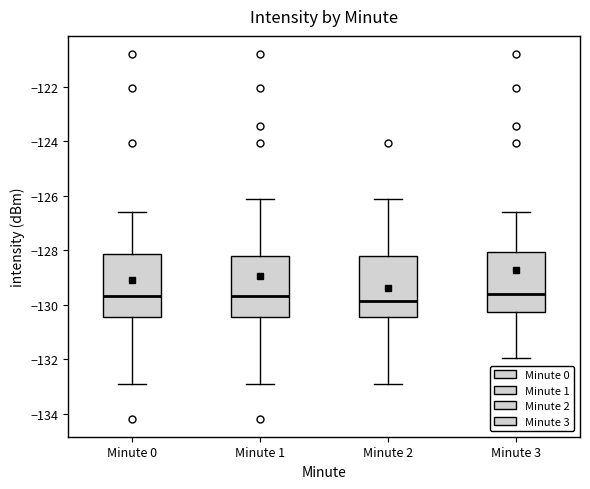

Where is the upper edge of the box for Minute 0 on the y-axis? The values are not printed on the chart, so give them approximately, as read against the axis.

-128.2